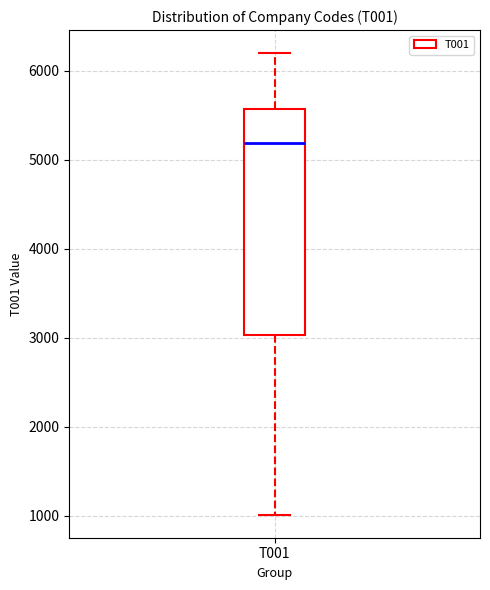

Read this box plot against the y-axis: the position of the median line, the range covered by the box, and the ends of both whiskers. The values are not printed on the chart, so give them approximately, as read against the axis.

median 5200, box 3000 to 5600, whiskers 1000 to 6200